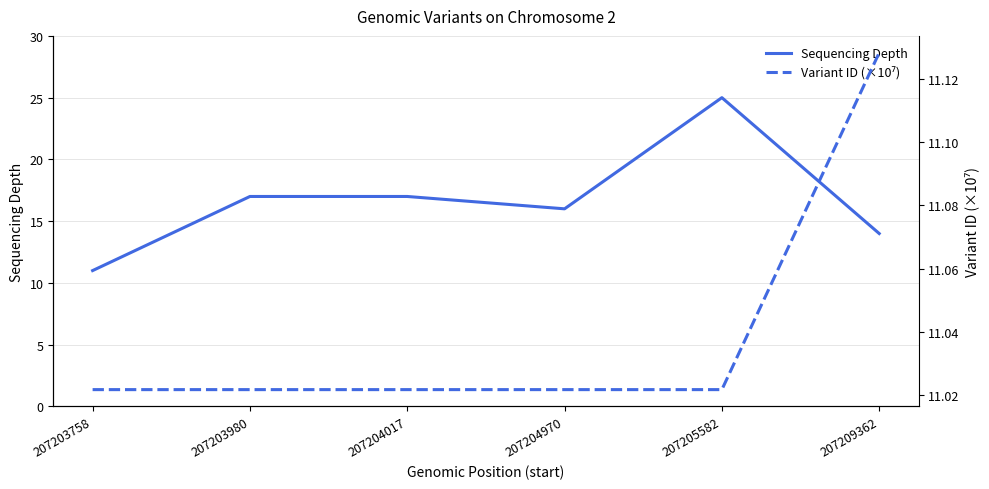

How many data points in Sequencing Depth are above 17?

1